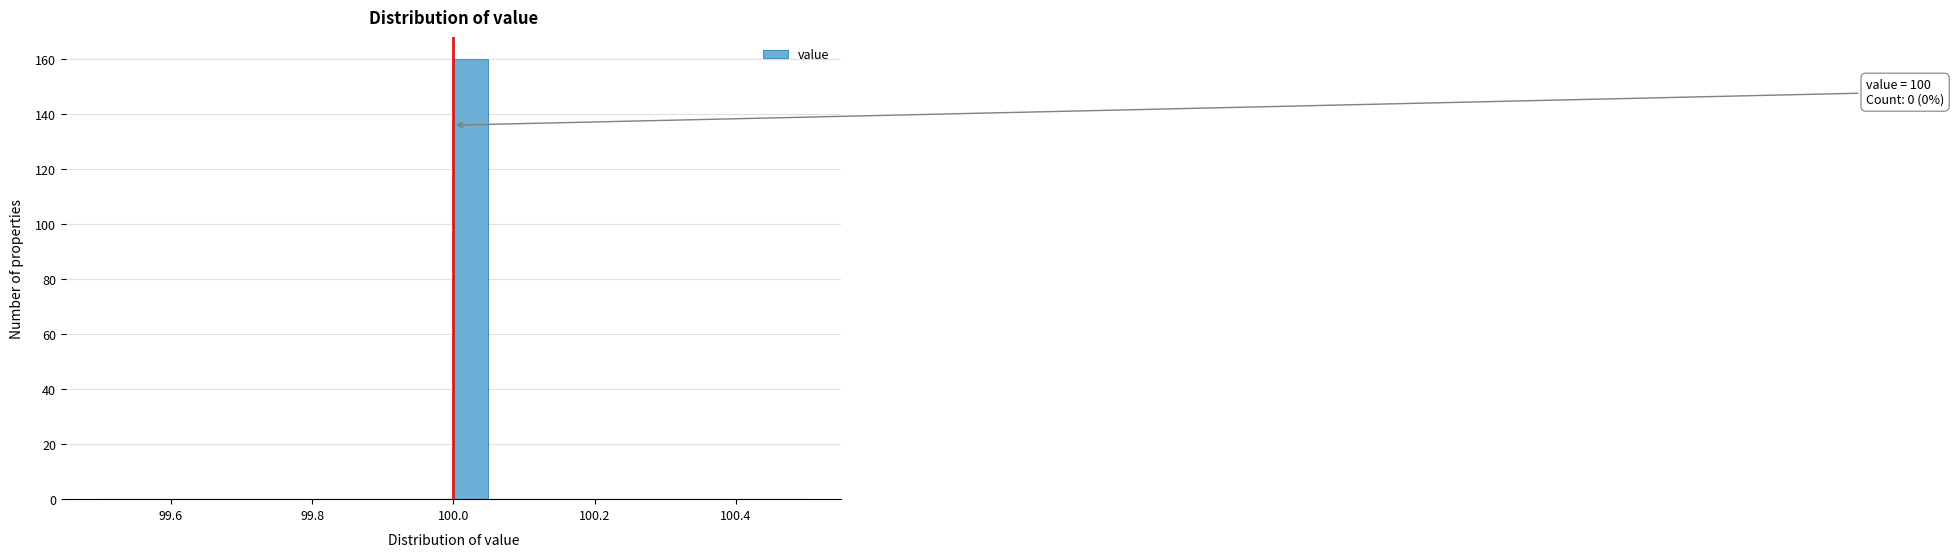

Around what value on the x-axis is the tallest bar? Give the approximate position of its centre, as read against the axis.

100.02